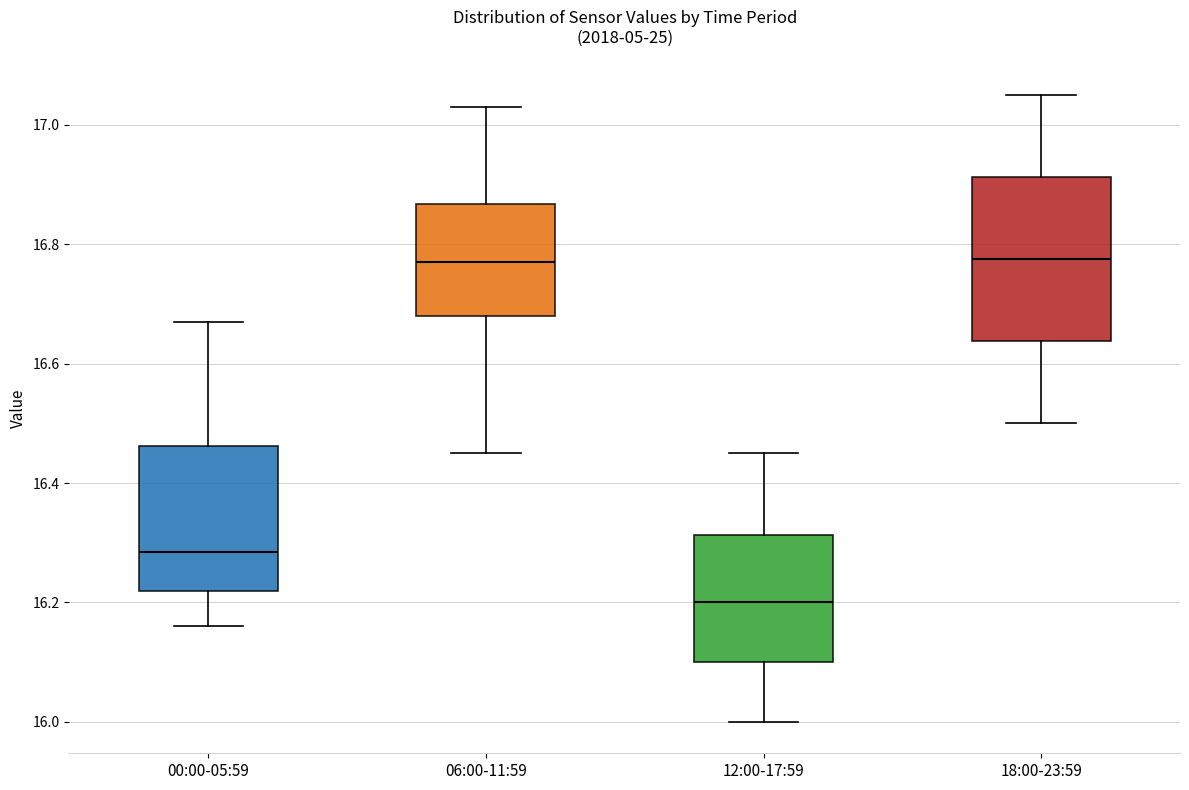

Reading left to right, transcribe this box plot: for each box, give where its median line is, the range the box spans, and where its two whiskers end, as read against the y-axis. The values are not printed on the chart, so give them approximately, as read against the axis.

00:00-05:59: median 16.28, box 16.22 to 16.46, whiskers 16.16 to 16.68
06:00-11:59: median 16.78, box 16.68 to 16.86, whiskers 16.46 to 17.04
12:00-17:59: median 16.20, box 16.10 to 16.32, whiskers 16.00 to 16.46
18:00-23:59: median 16.78, box 16.64 to 16.92, whiskers 16.50 to 17.06